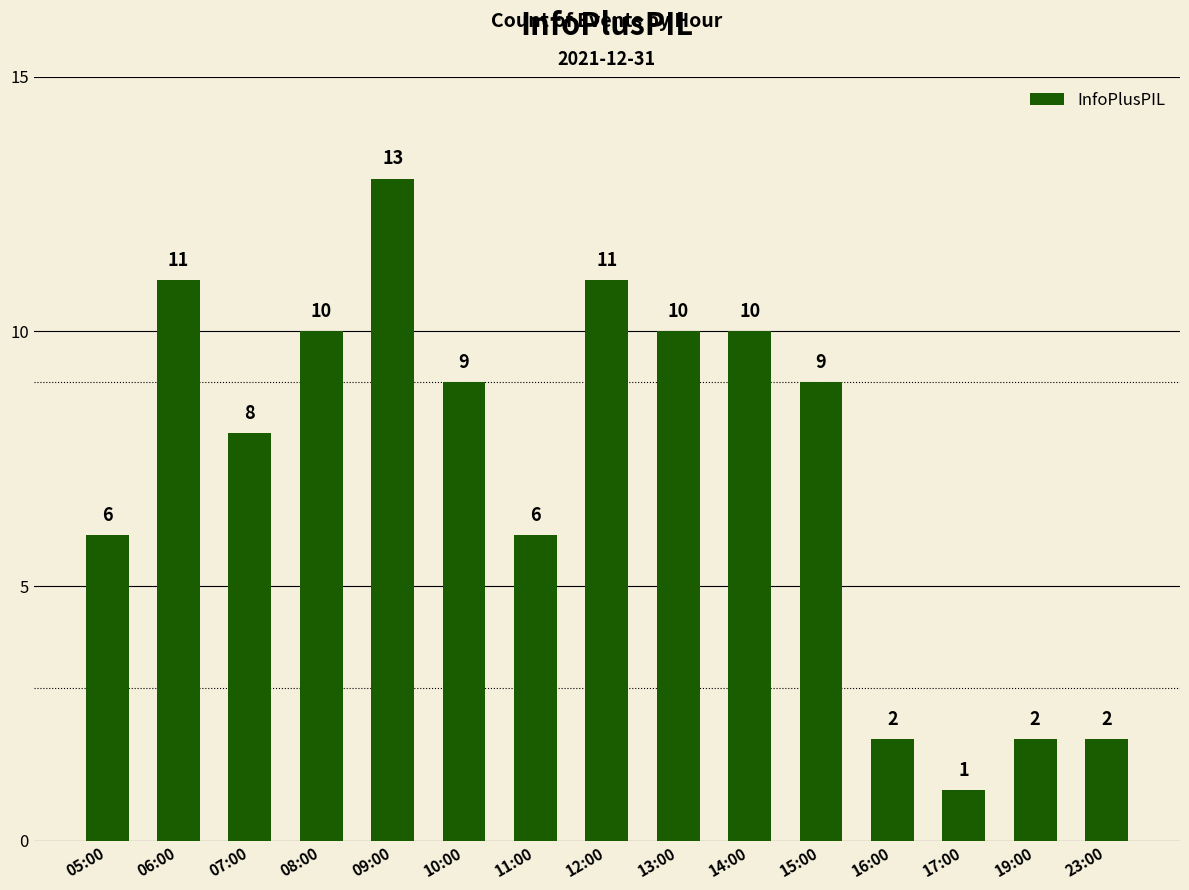

What value does the data have at 06:00?

11